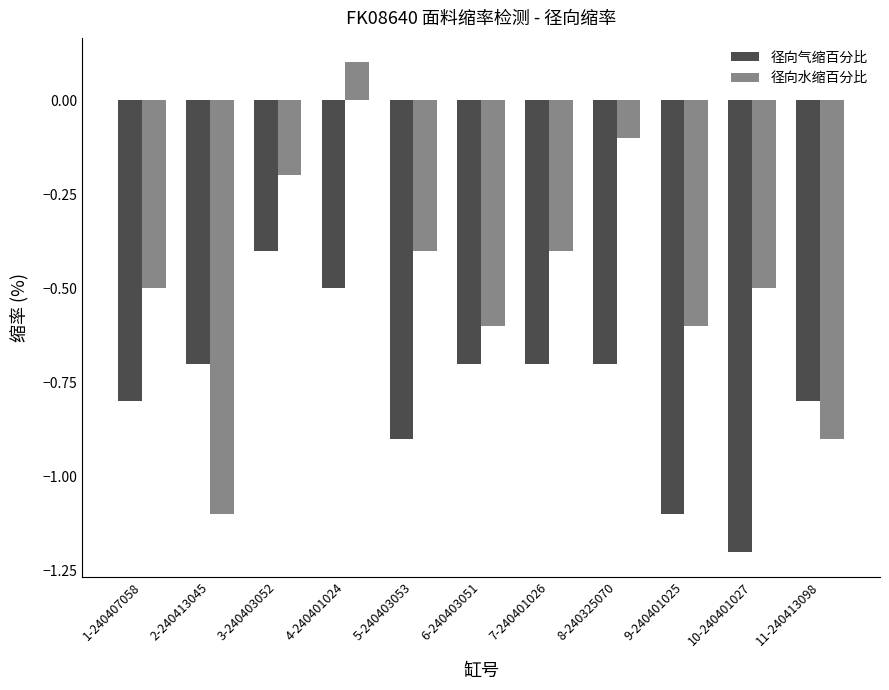

True or false: 径向气缩百分比 has a value of -0.7 at 7-240401026.

True